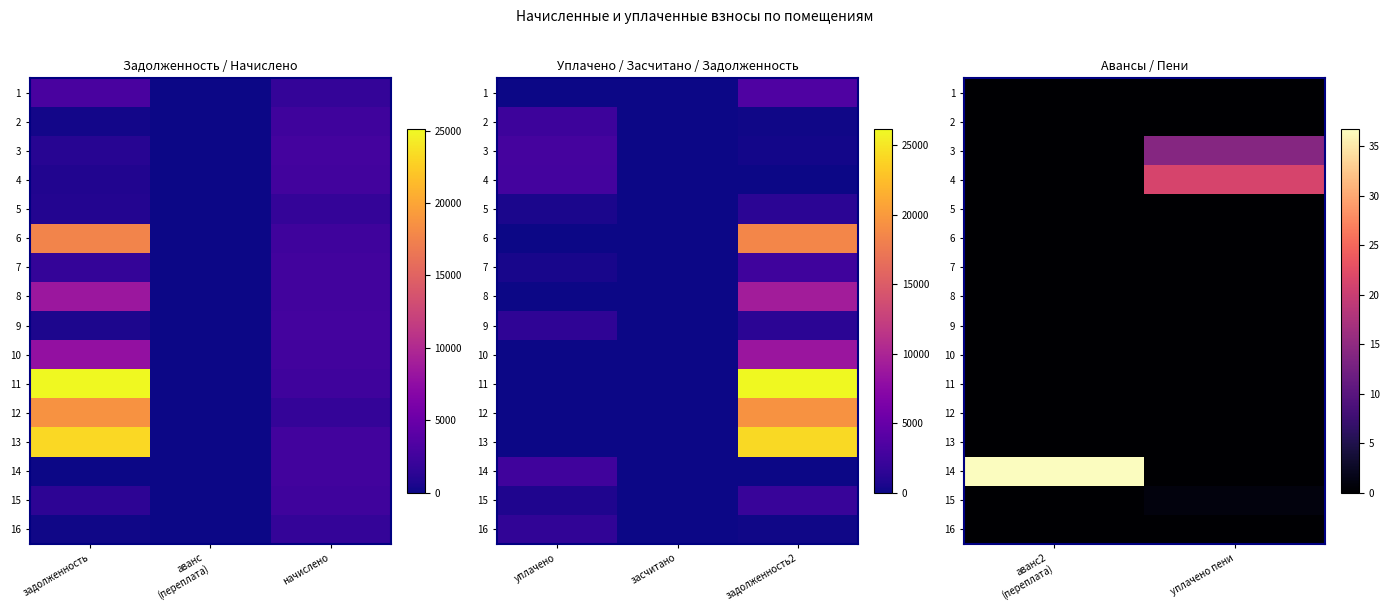

At уплачено пени, list the series in order from smallest to largest.

1, 2, 5, 6, 7, 8, 9, 10, 11, 12, 13, 14, 16, 15, 3, 4